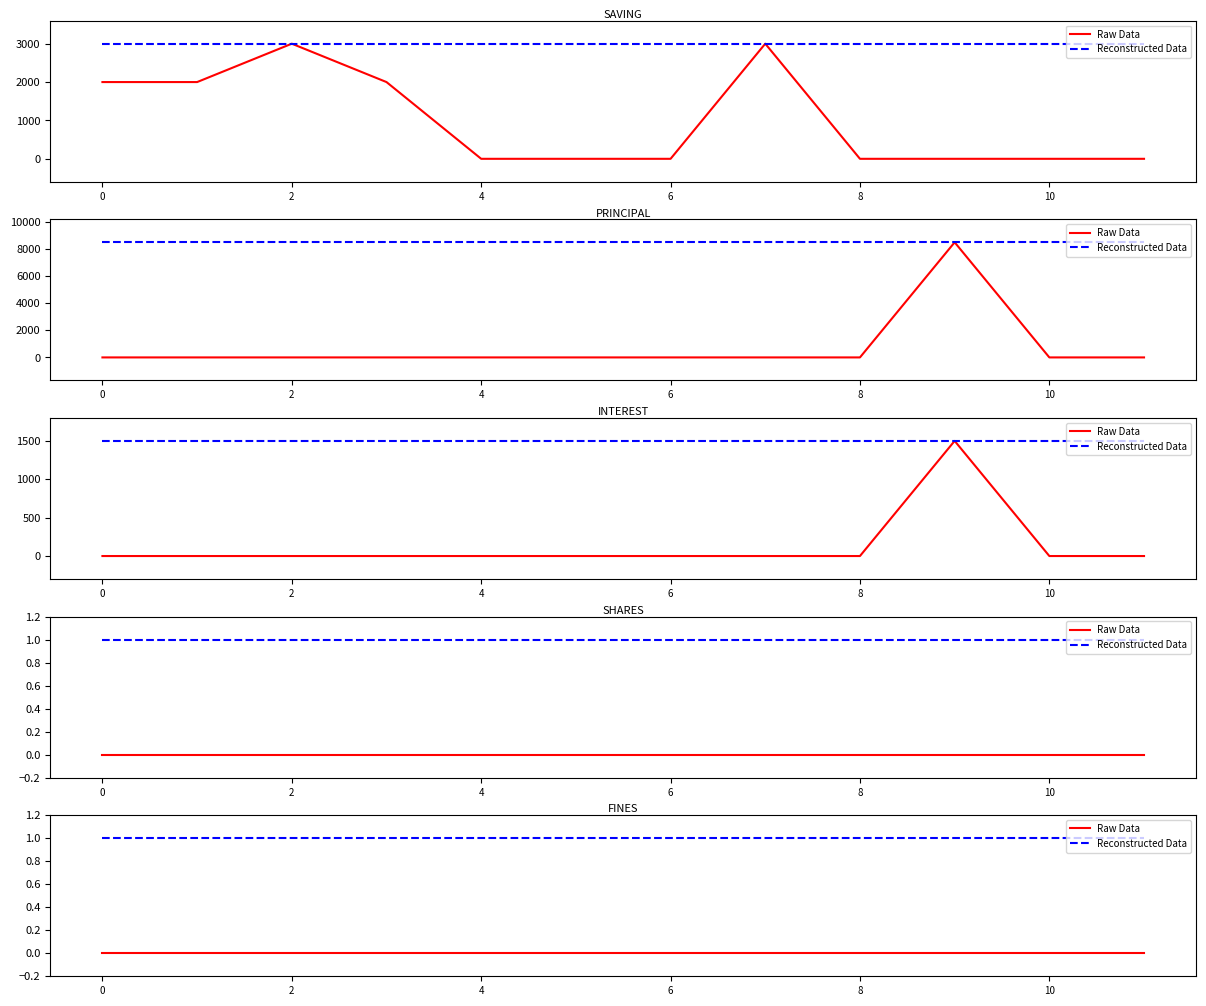

List the series in order of their overall mean, highest first.

Reconstructed Data, Raw Data